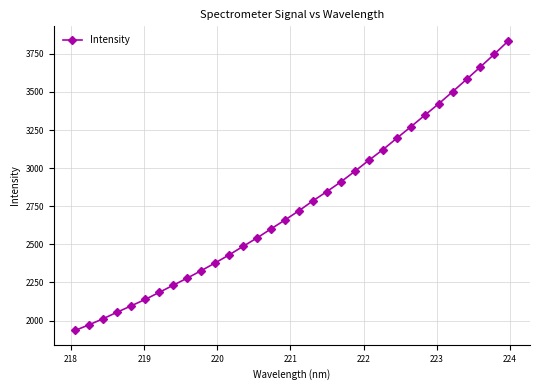

How many lines are shown in the chart?

1